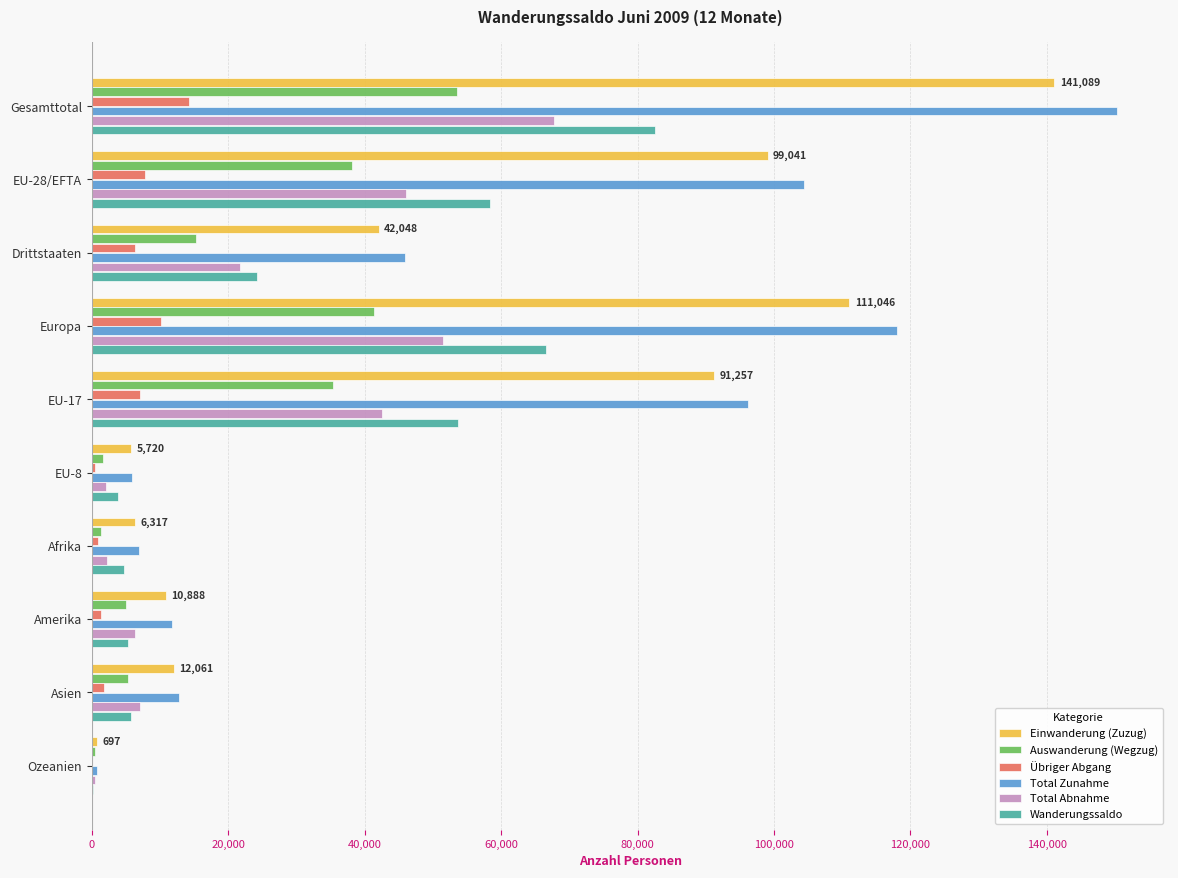

At which category is the sum across all series the highest?

Gesamttotal